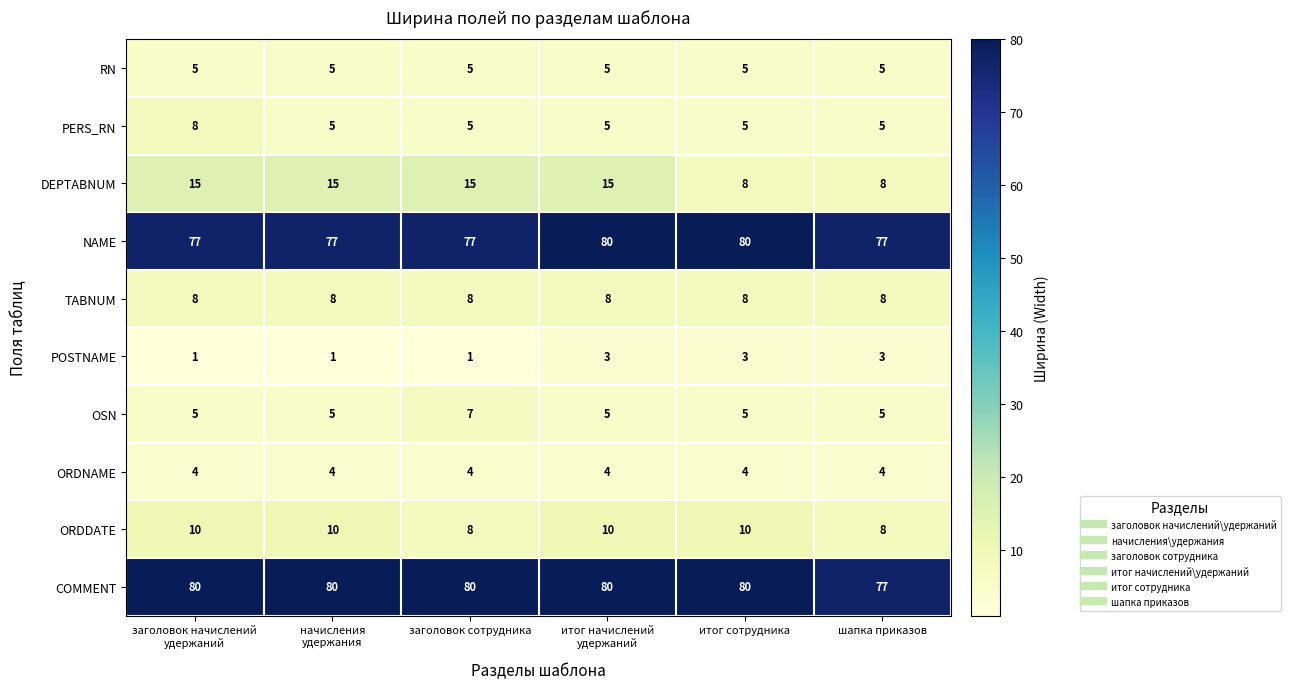

Which series has the largest range (max minus min)?

DEPTABNUM